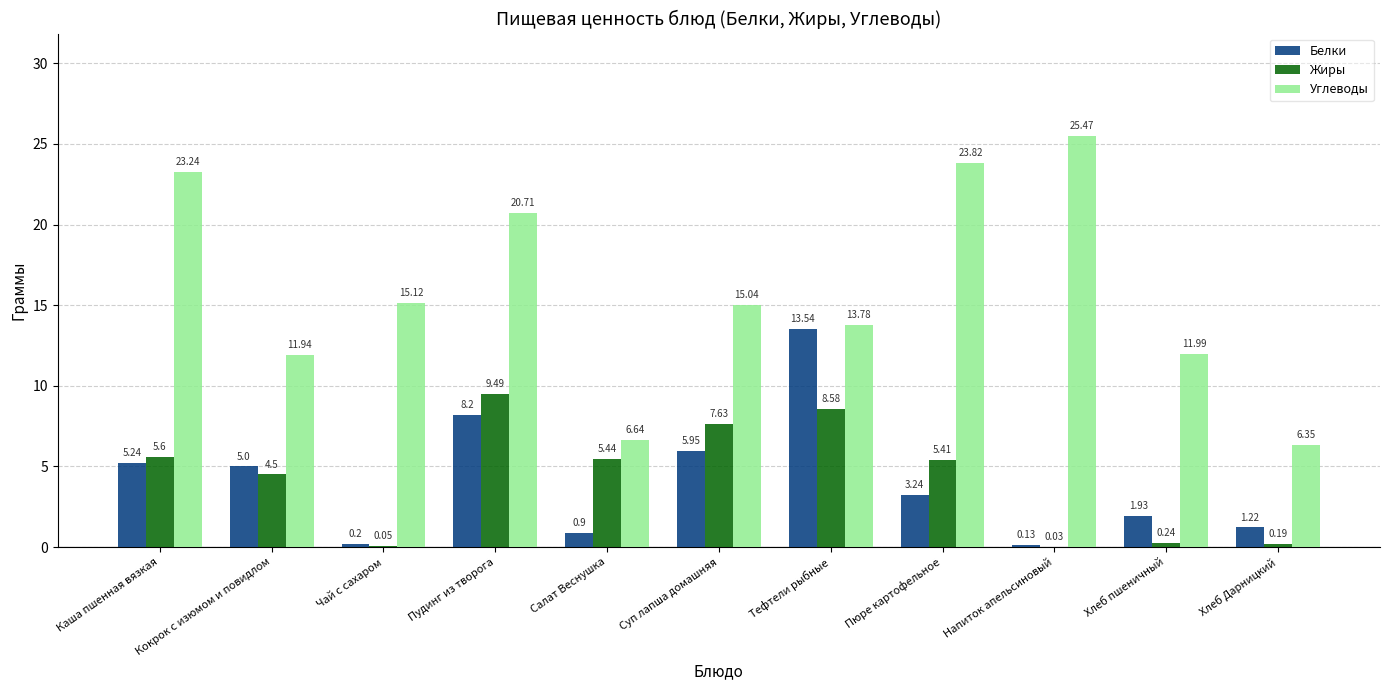

Read the Углеводы value at Пудинг из творога.

20.7